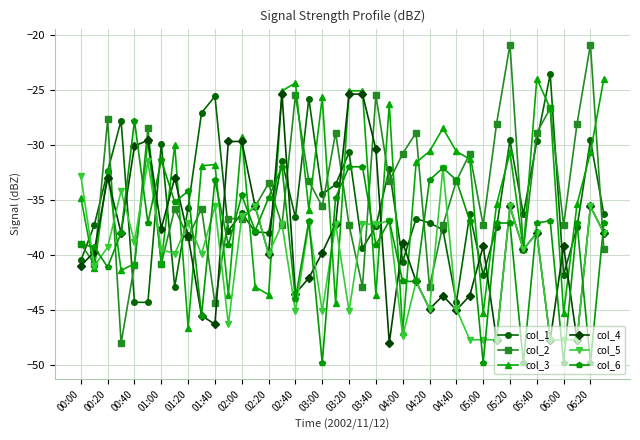

Which series has the largest range (max minus min)?

col_2